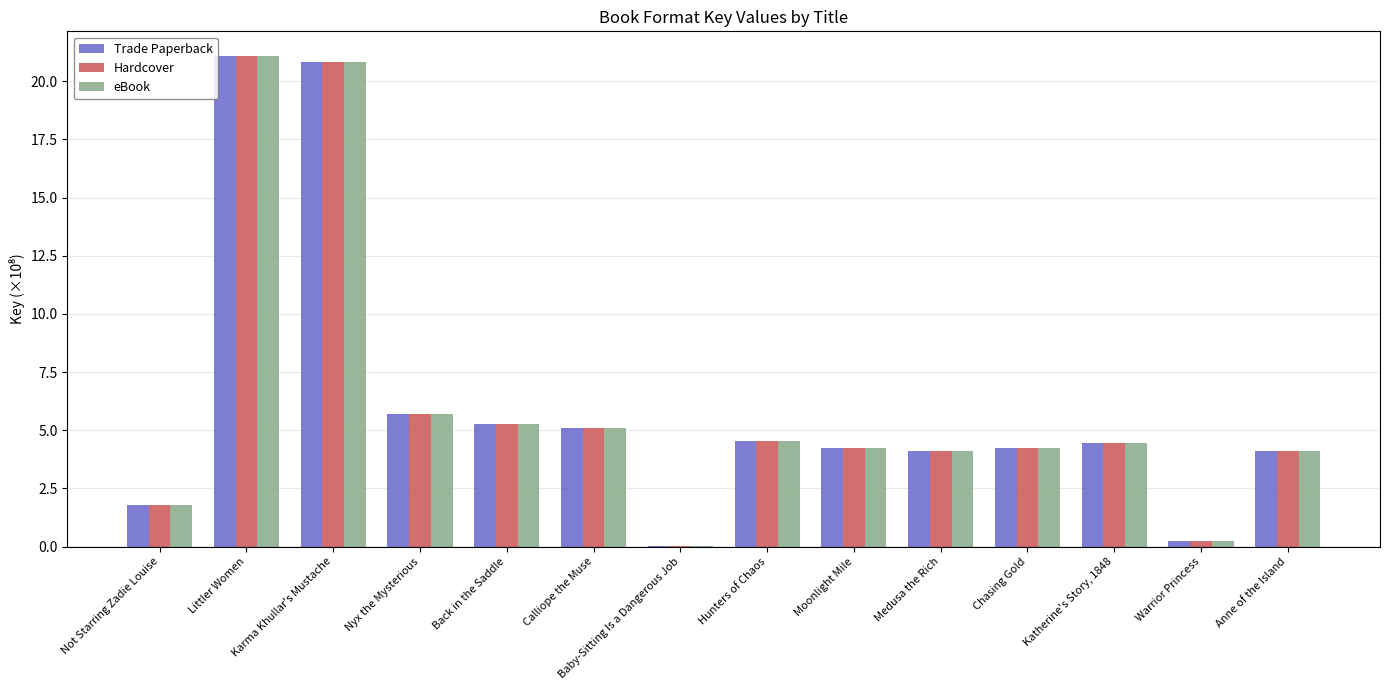

Where is Hardcover nearest to the value 10?

Nyx the Mysterious